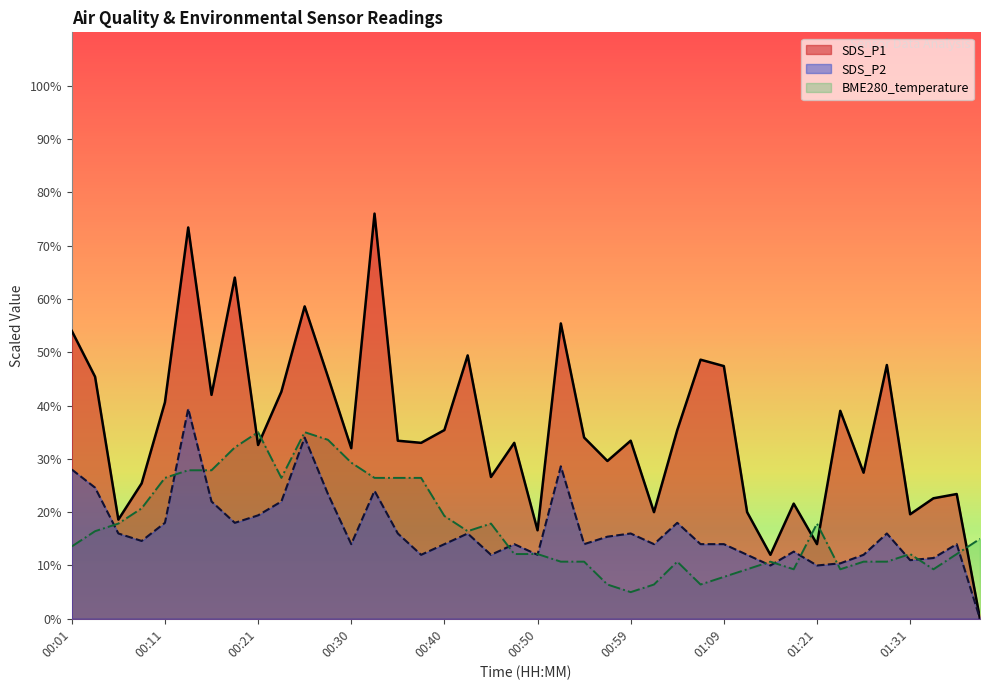

How many lines are shown in the chart?

3